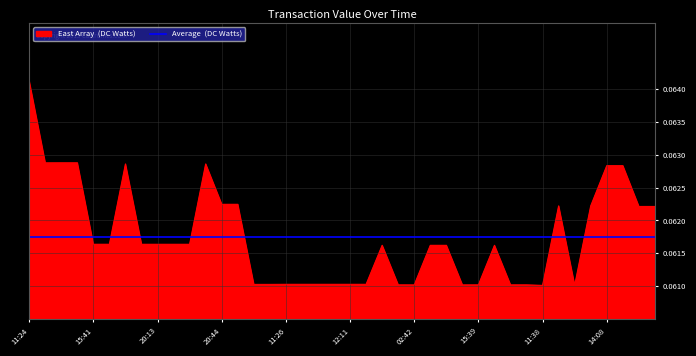

The Average (DC Watts) series shows 0.1 at 1535292494. True or false?

True